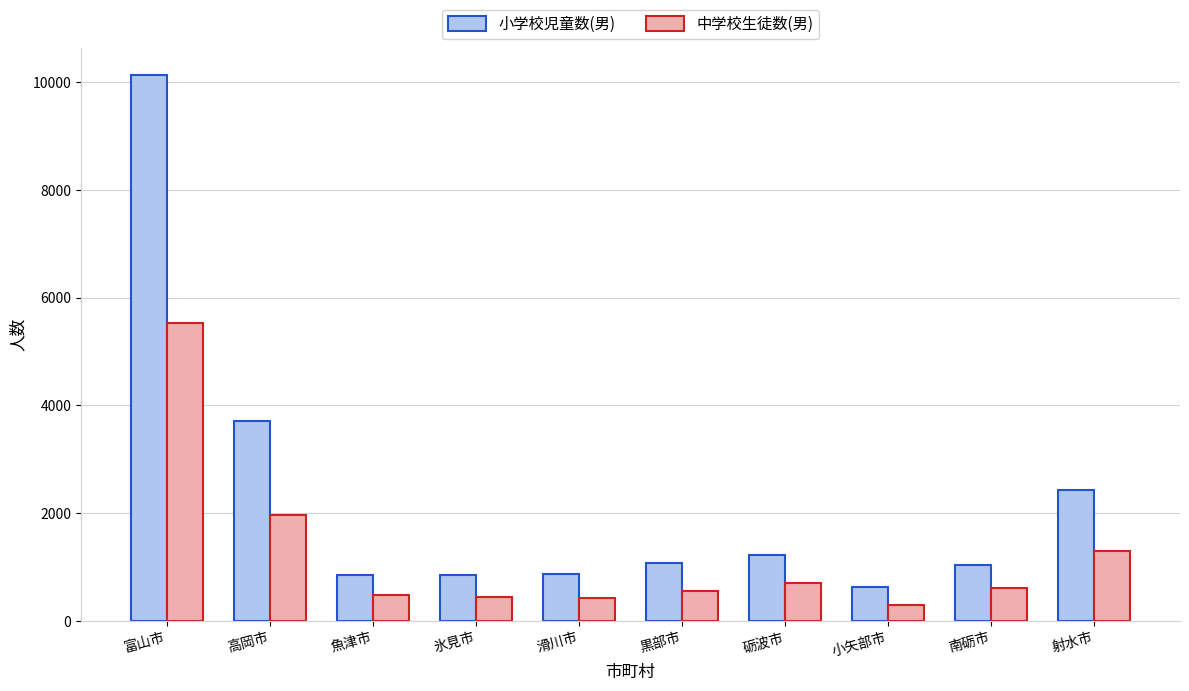

Which series has the widest spread of values?

小学校児童数(男)